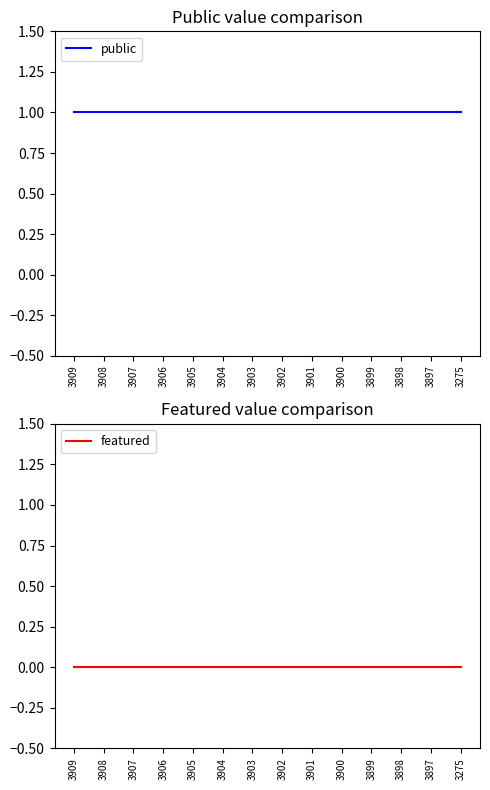

What is the sum of all public values?

14